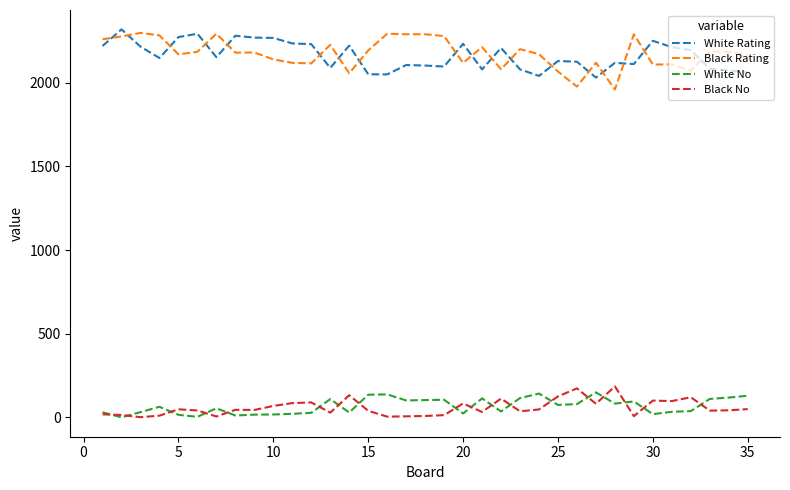

True or false: Black Rating and White No cross at least once.

False